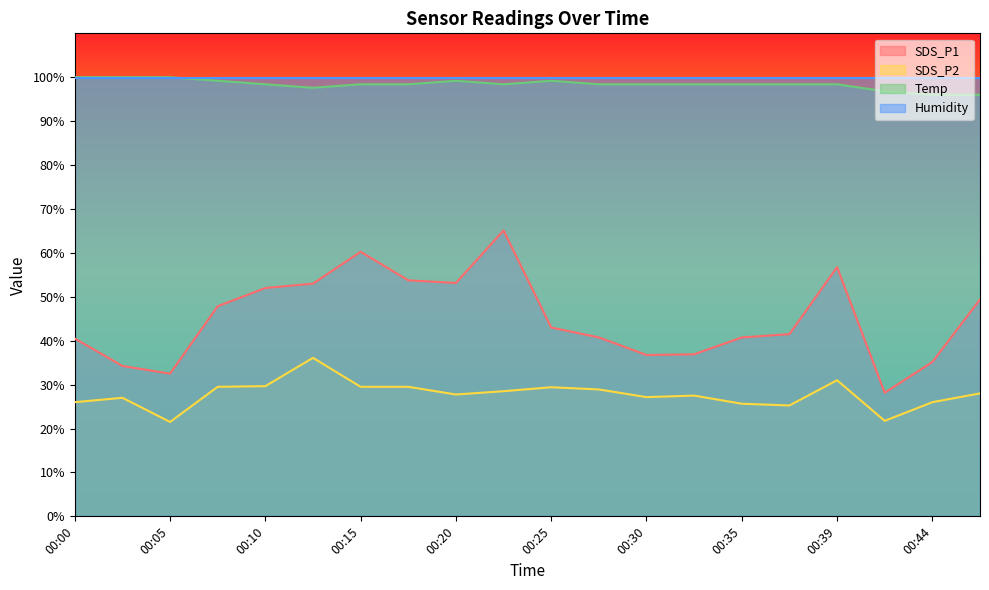

At which label does SDS_P1 reach its minimum?

00:42